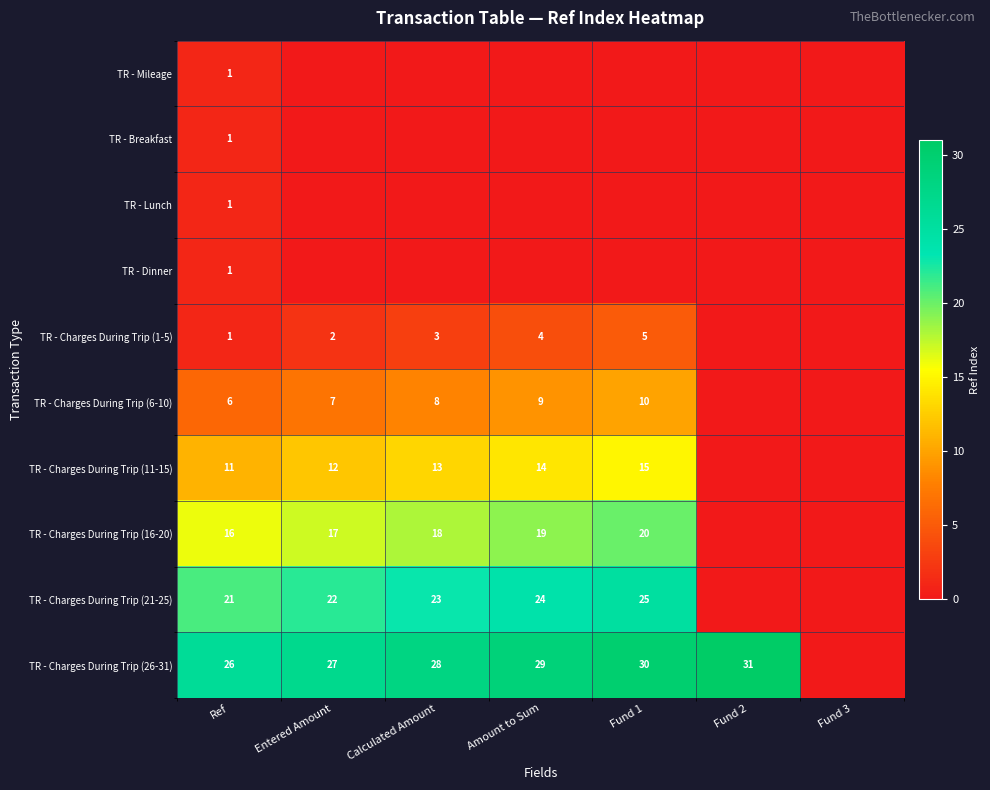

What is the sum of the TR - Charges During Trip (21-25) values at Amount to Sum and Ref?

45